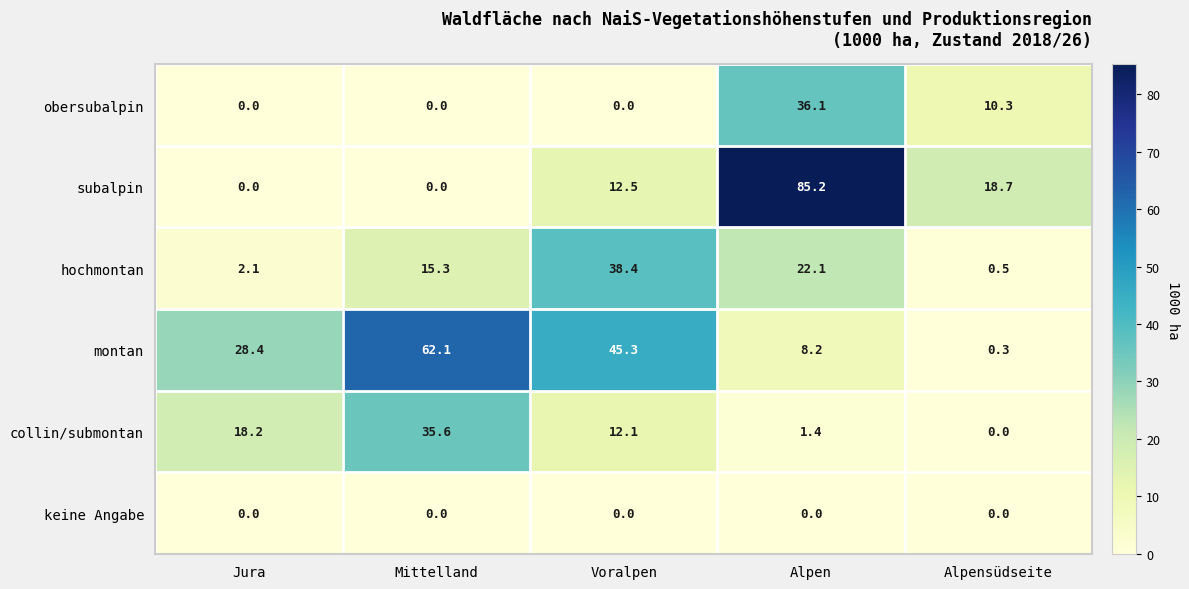

Reading left to right, transcribe all the data shown in this chart.

obersubalpin: 0.0	0.0	0.0	36.1	10.3
subalpin: 0.0	0.0	12.5	85.2	18.7
hochmontan: 2.1	15.3	38.4	22.1	0.5
montan: 28.4	62.1	45.3	8.2	0.3
collin/submontan: 18.2	35.6	12.1	1.4	0.0
keine Angabe: 0.0	0.0	0.0	0.0	0.0